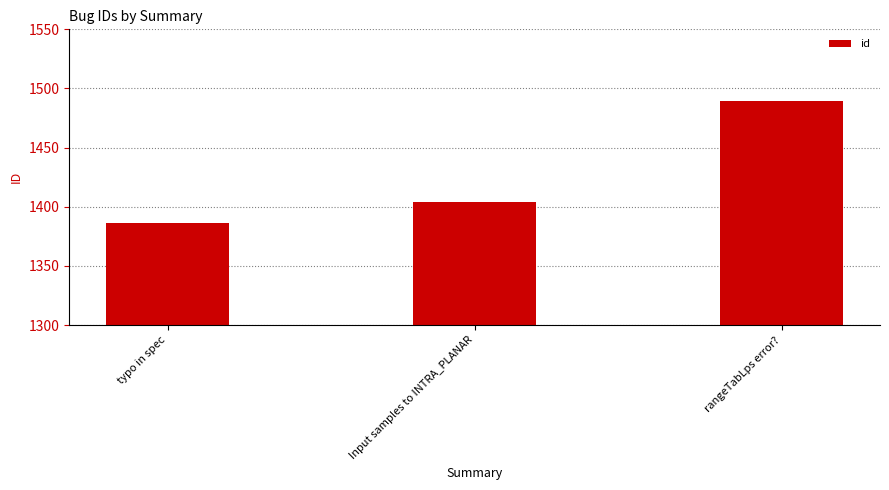

What is the sum of all values?

4279